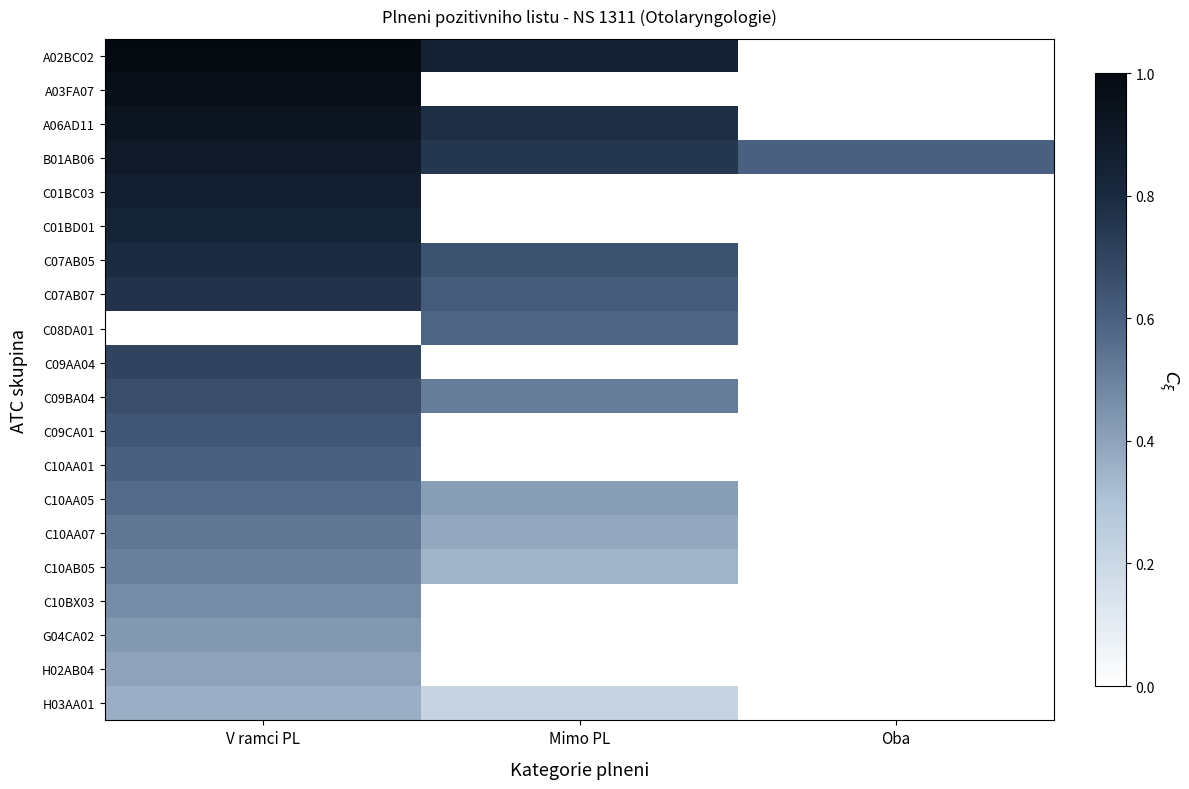

Between V ramci PL and Mimo PL, which is larger?

V ramci PL